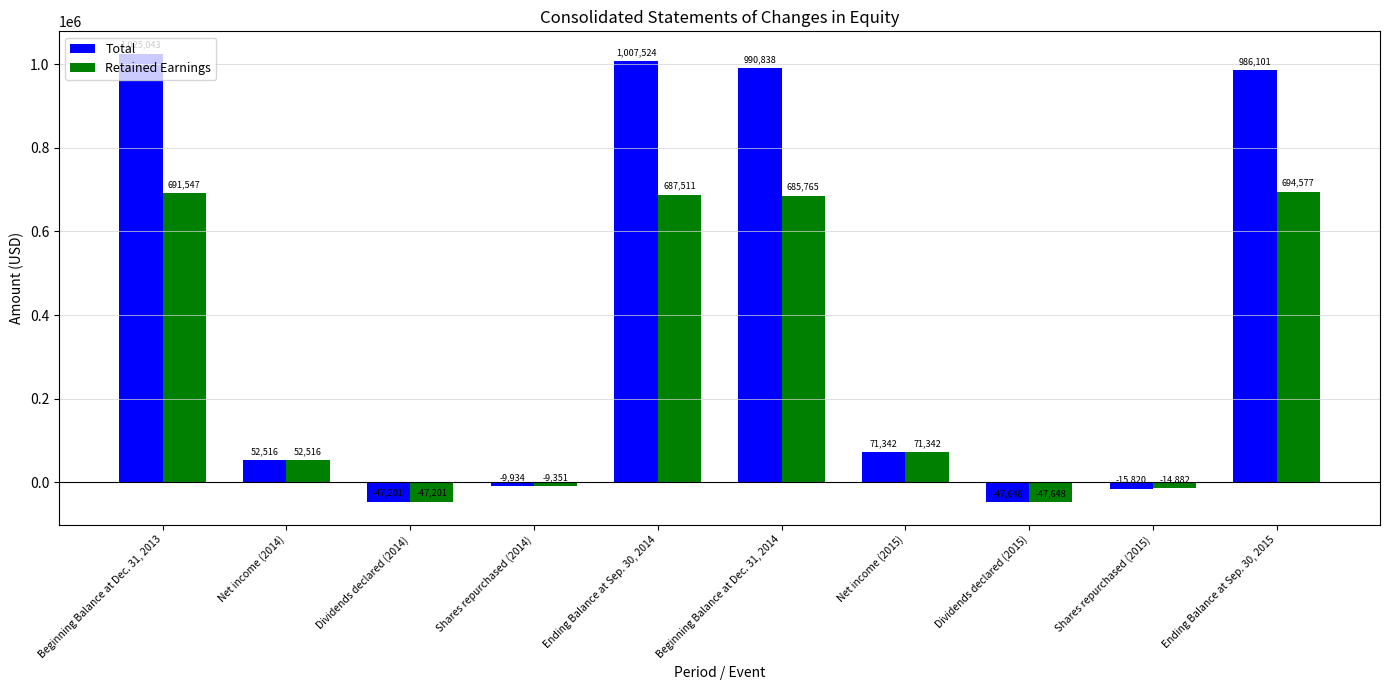

List the series in order of their peak value, lowest first.

Retained Earnings, Total